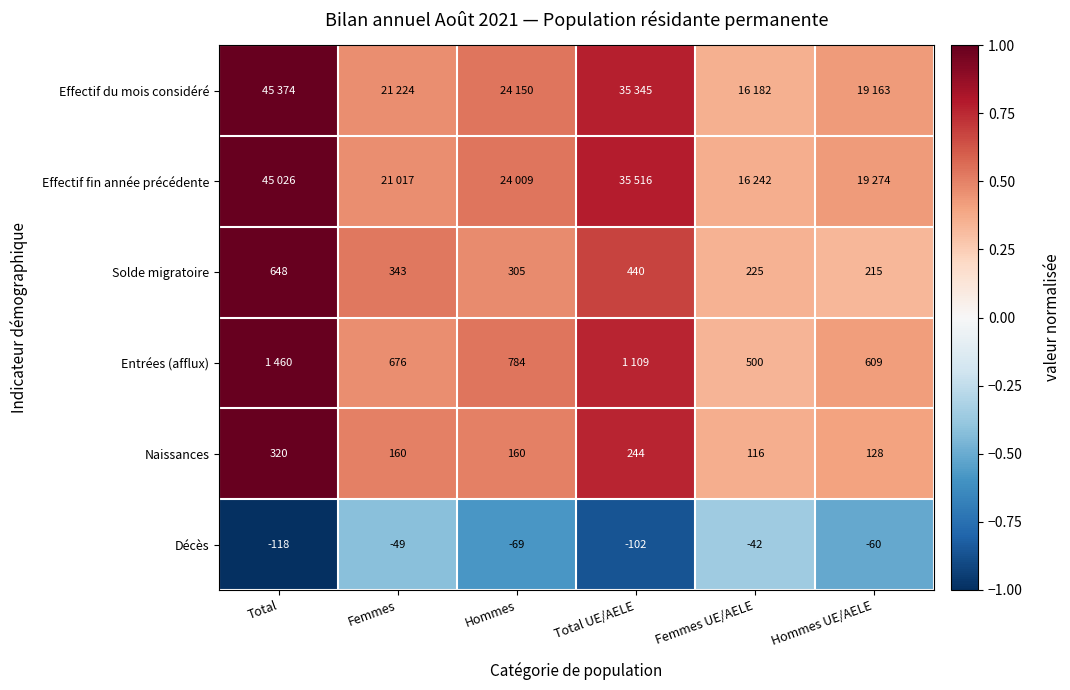

At which category is the sum across all series the highest?

Total